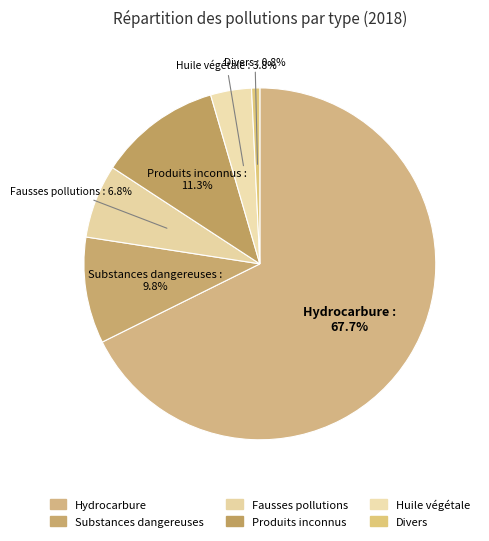

How many segments does this pie chart have?

6